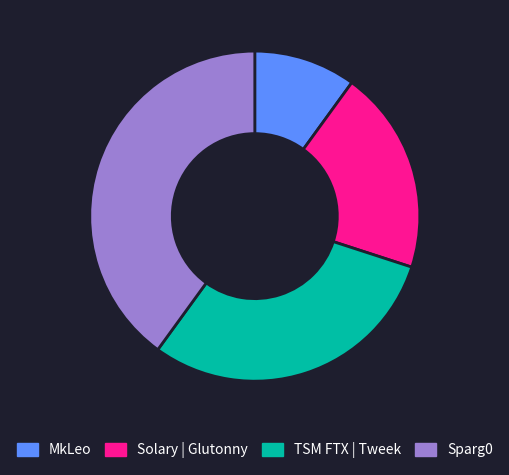

What is the largest slice in the pie chart?

Sparg0